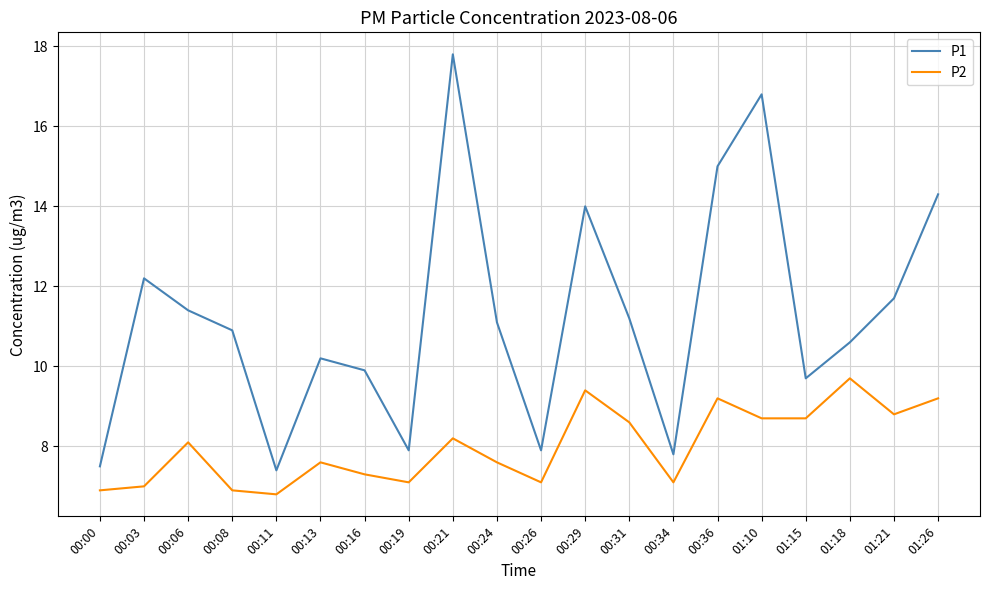

Rank the series by their maximum value, from lowest to highest.

P2, P1